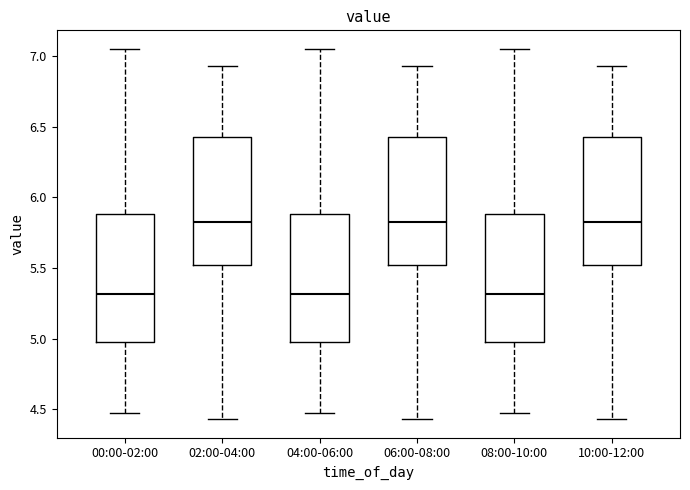

Reading left to right, read every box against the y-axis: the position of its median line, the range the box covers, and the ends of its whiskers. The values are not printed on the chart, so give them approximately, as read against the axis.

00:00-02:00: median 5.30, box 5.00 to 5.90, whiskers 4.45 to 7.05
02:00-04:00: median 5.85, box 5.50 to 6.45, whiskers 4.45 to 6.95
04:00-06:00: median 5.30, box 5.00 to 5.90, whiskers 4.45 to 7.05
06:00-08:00: median 5.85, box 5.50 to 6.45, whiskers 4.45 to 6.95
08:00-10:00: median 5.30, box 5.00 to 5.90, whiskers 4.45 to 7.05
10:00-12:00: median 5.85, box 5.50 to 6.45, whiskers 4.45 to 6.95